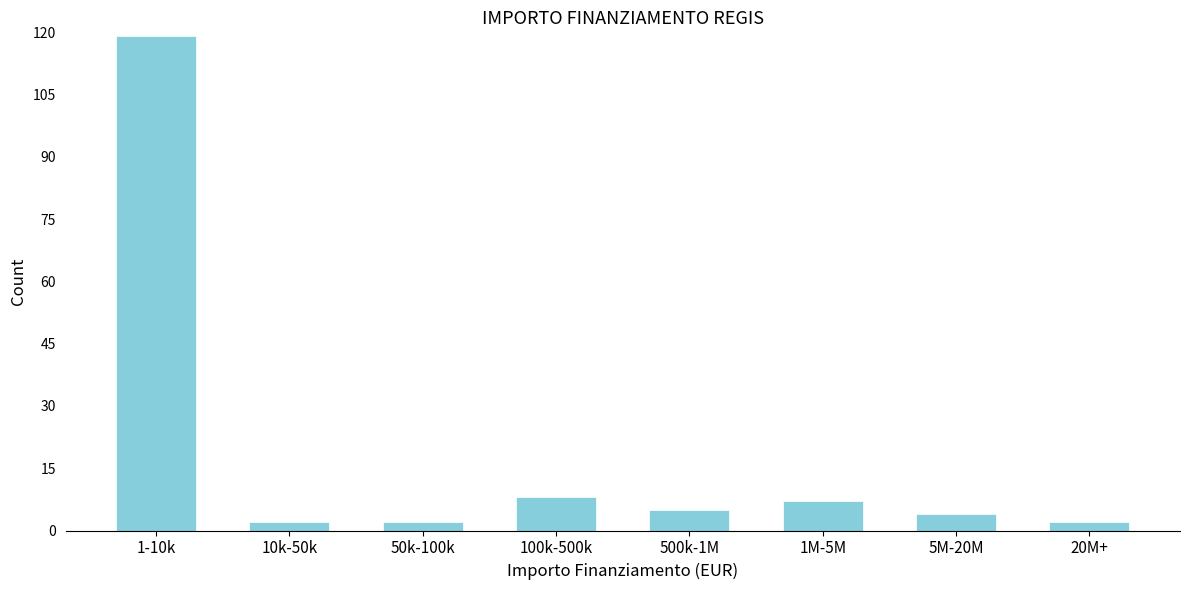

Reading left to right, extract all data points from this chart.

119	2	2	8	5	7	4	2